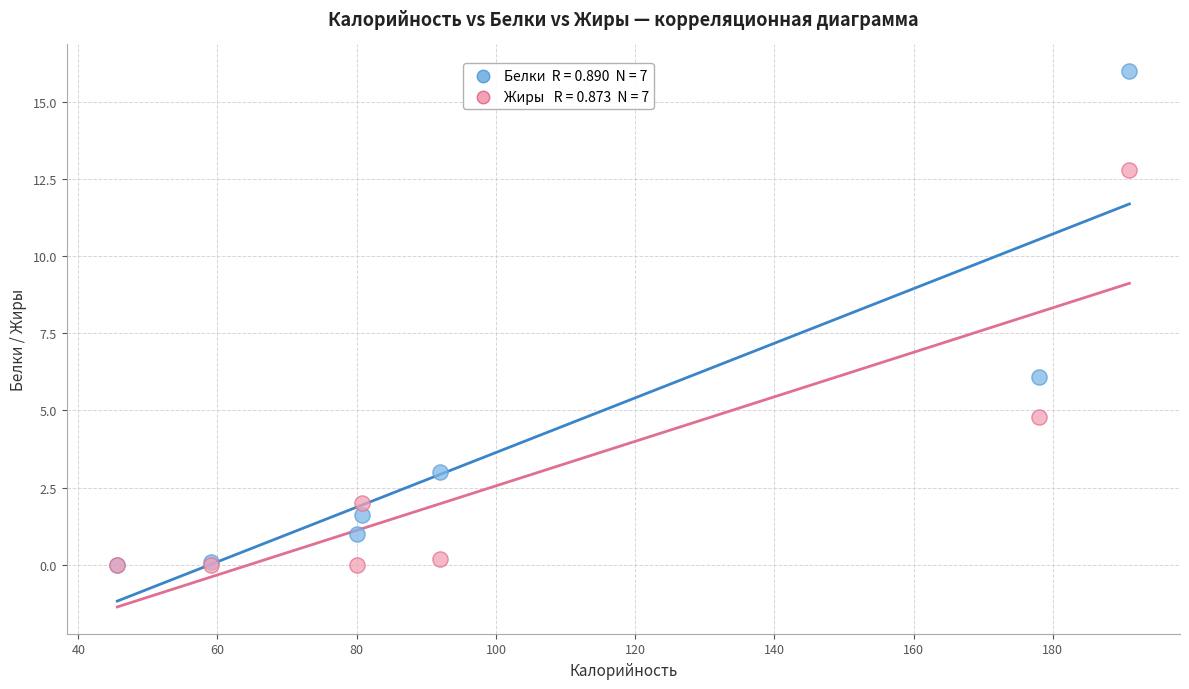

Across all series, what Y value is closest to 8?

6.1